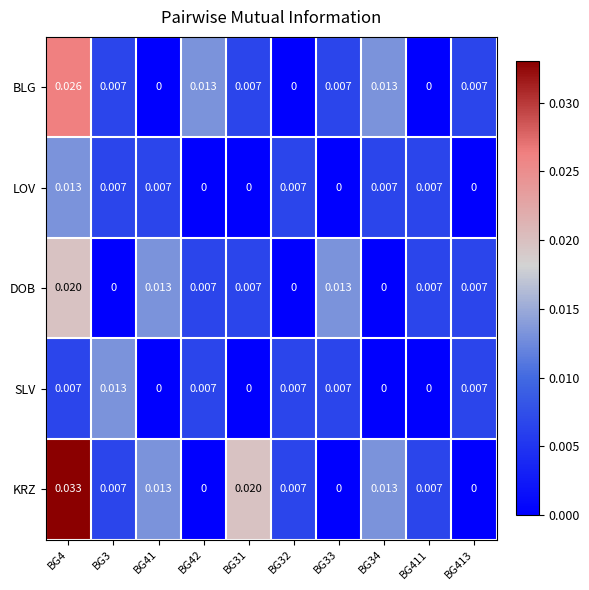

Which series has the widest spread of values?

KRZ